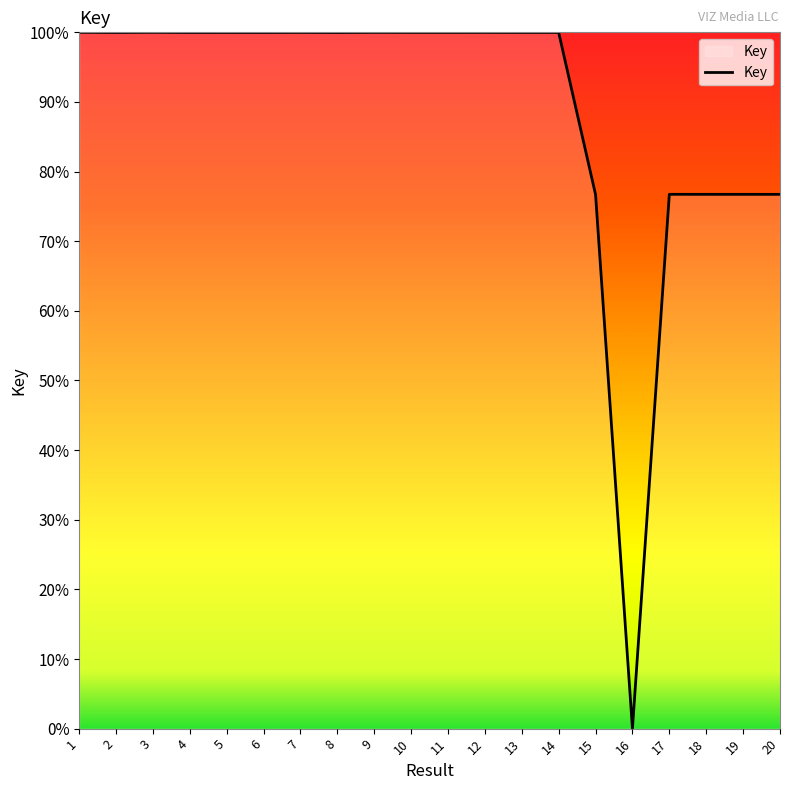

Which has a higher value, 20 or 2?

2